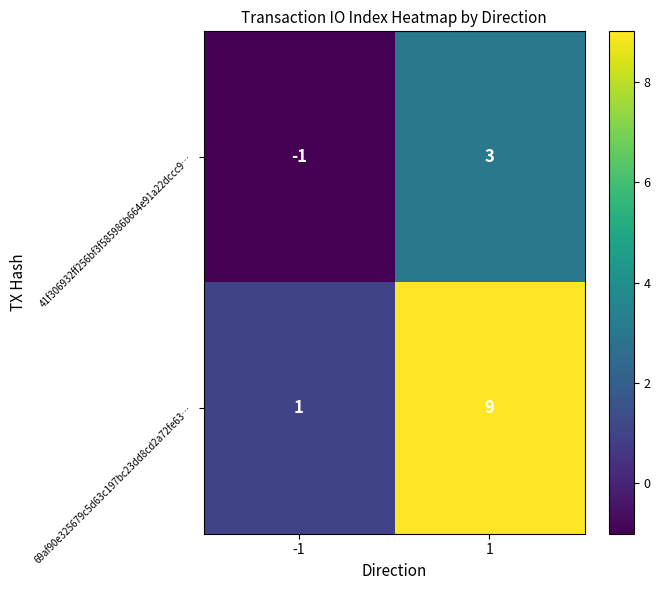

Rank the series at -1 from lowest to highest value.

41f306932ff256bf3f585986b664e91a22dccc9…, 69af90e325679c5d63c197bc23dd8cd2a72fe63…